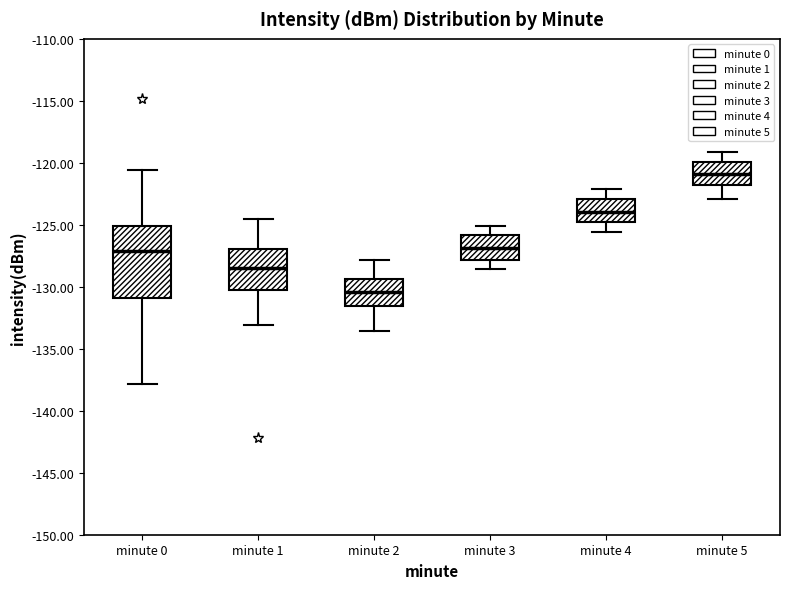

Reading left to right, transcribe this box plot: for each box, give where its median line is, the range the box spans, and where its two whiskers end, as read against the y-axis. The values are not printed on the chart, so give them approximately, as read against the axis.

minute 0: median -127.0, box -131.0 to -125.0, whiskers -138.0 to -120.5
minute 1: median -128.5, box -130.0 to -127.0, whiskers -133.0 to -124.5
minute 2: median -130.5, box -131.5 to -129.5, whiskers -133.5 to -128.0
minute 3: median -127.0, box -128.0 to -126.0, whiskers -128.5 to -125.0
minute 4: median -124.0, box -125.0 to -123.0, whiskers -125.5 to -122.0
minute 5: median -121.0, box -122.0 to -120.0, whiskers -123.0 to -119.0